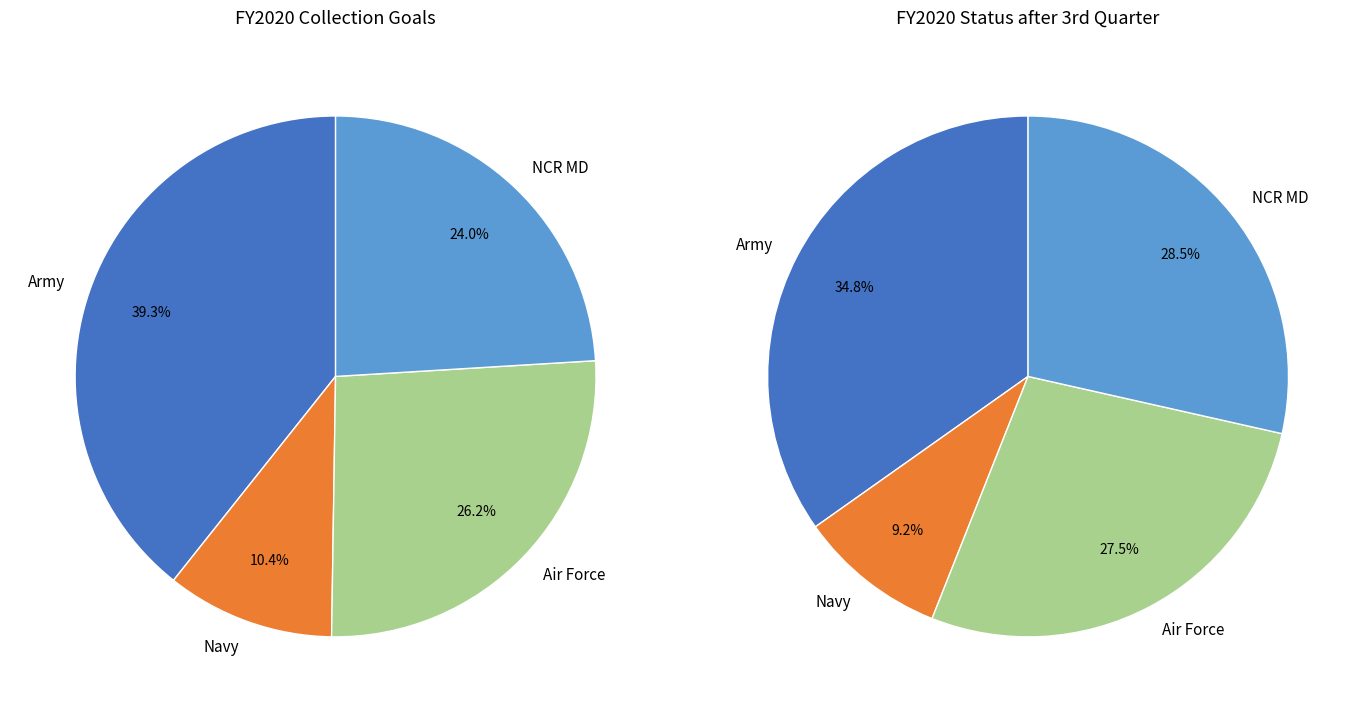

Does Army represent more than half of the total?

No